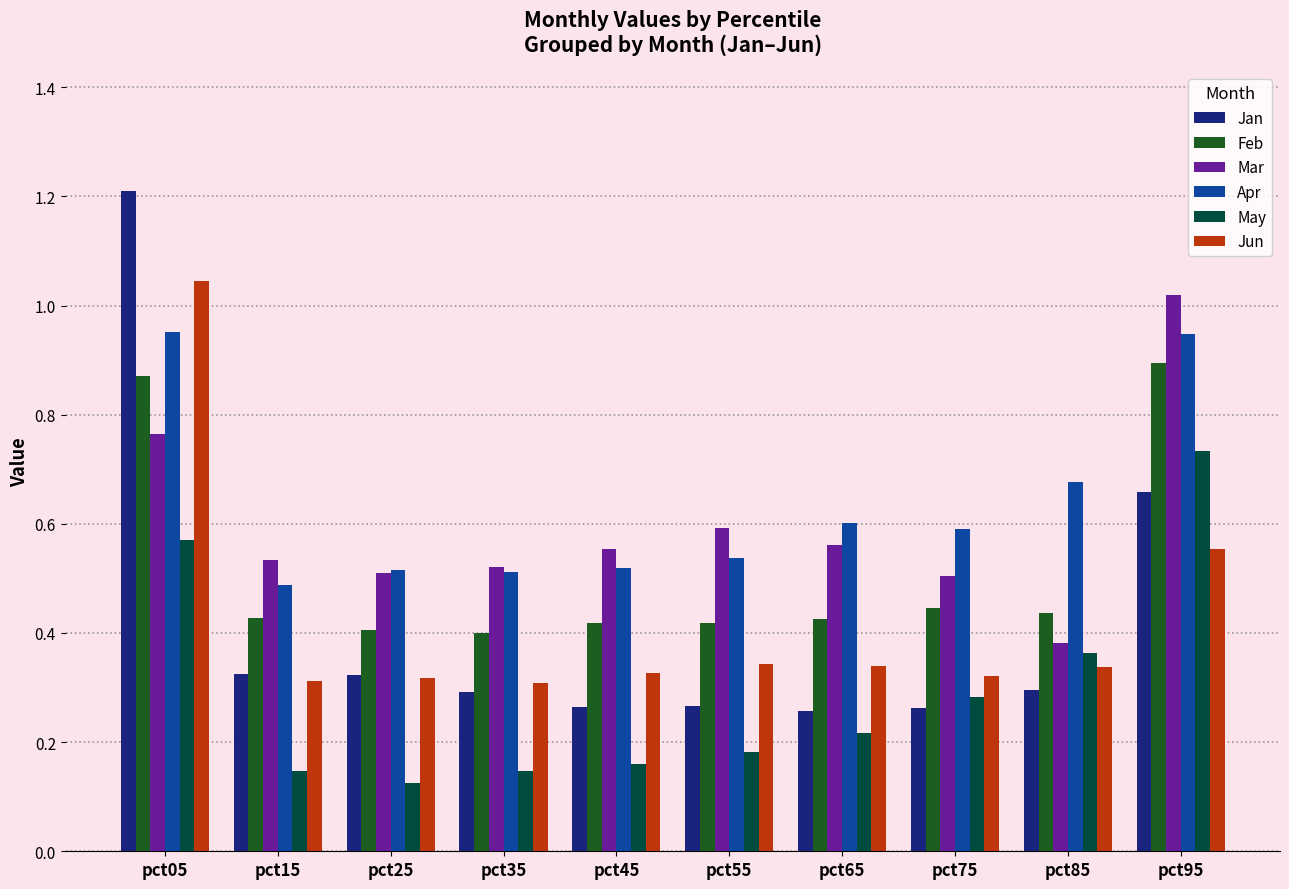

Are the bars horizontal?

No